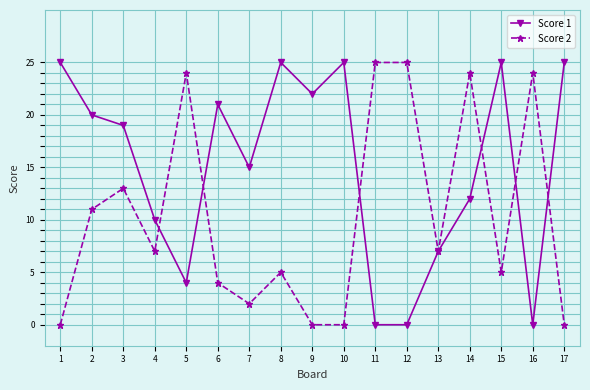

Does the chart have visible grid lines?

Yes